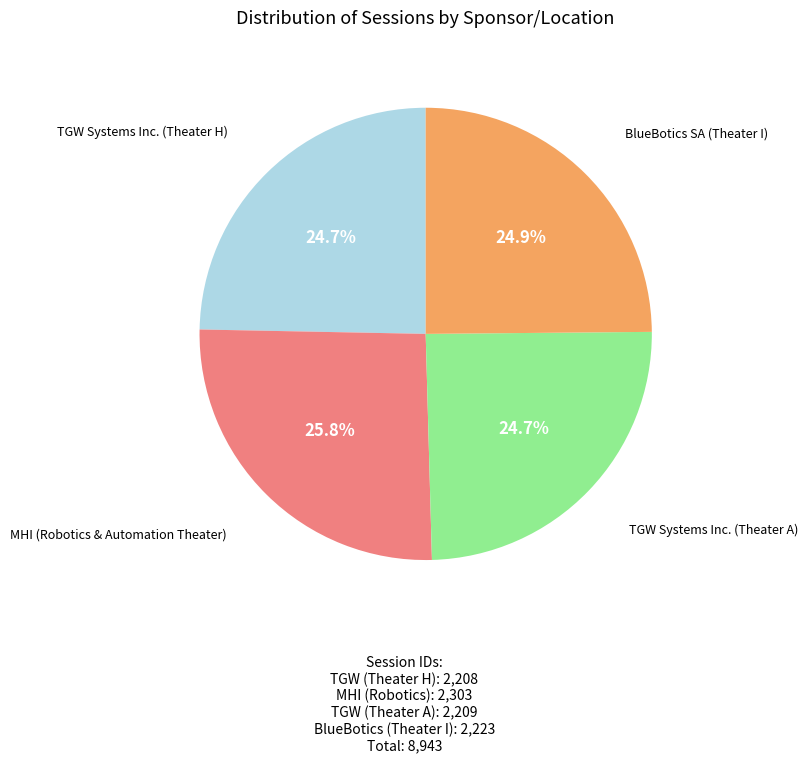

Does any single category account for the majority?

No